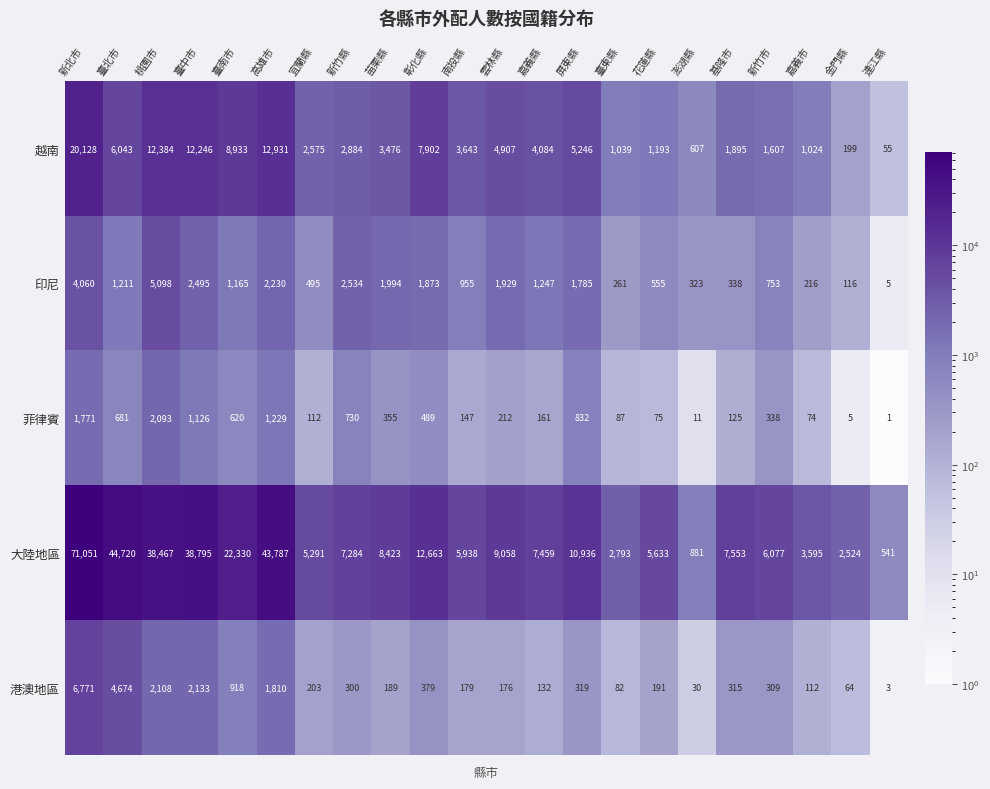

Where is 越南 nearest to the value 10091?

臺南市